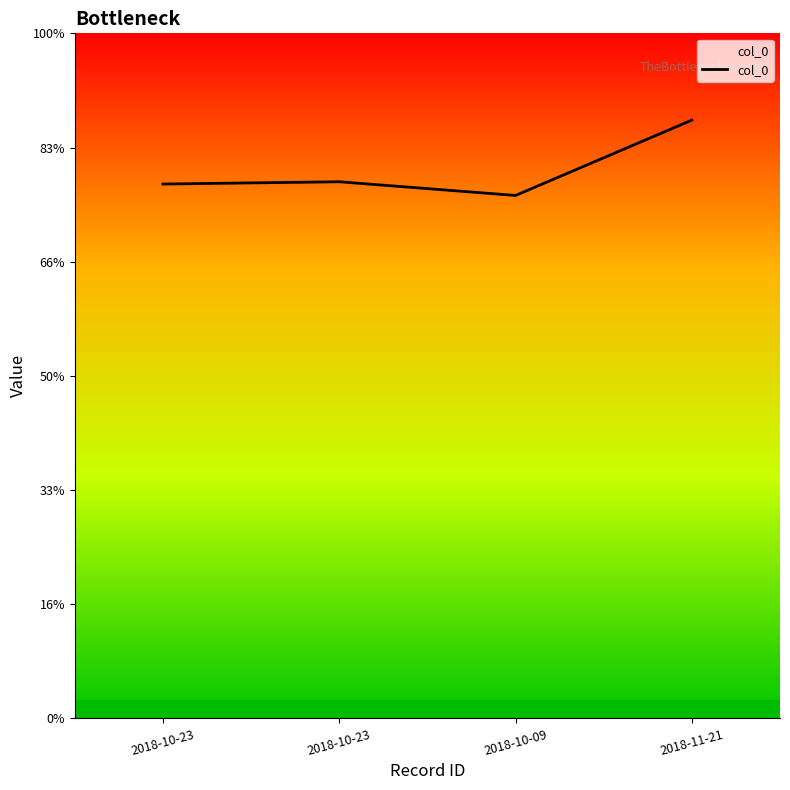

Does the chart display data point markers on the line(s)?

No